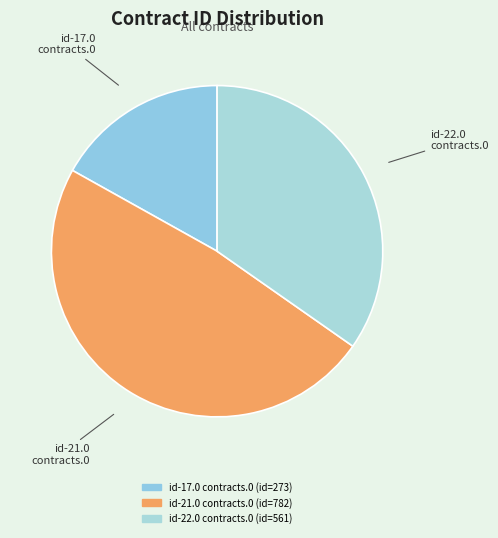

Combined, do id-22.0 contracts.0 and id-21.0 contracts.0 account for over 50%?

Yes